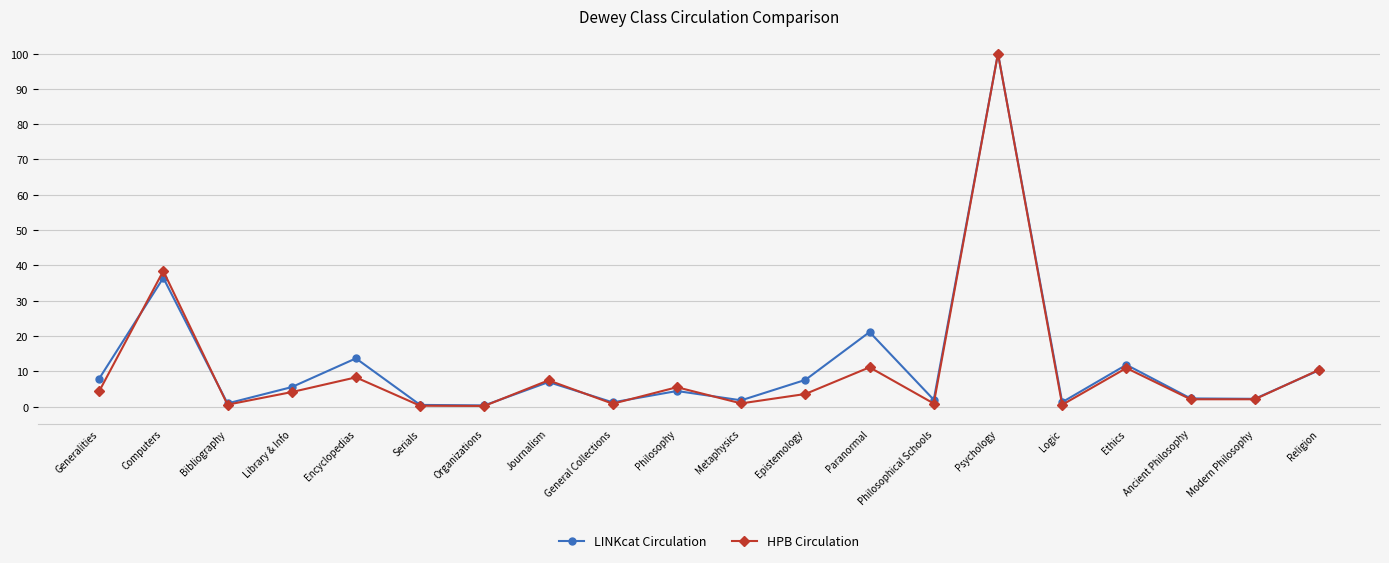

Where is HPB Circulation nearest to the value 50?

Computers